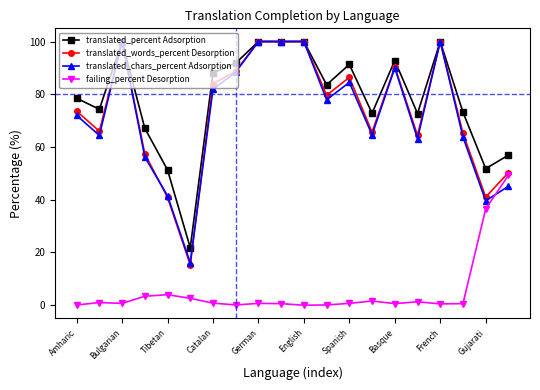

True or false: translated_chars_percent Adsorption has more than 0 points higher than both neighbors.

True